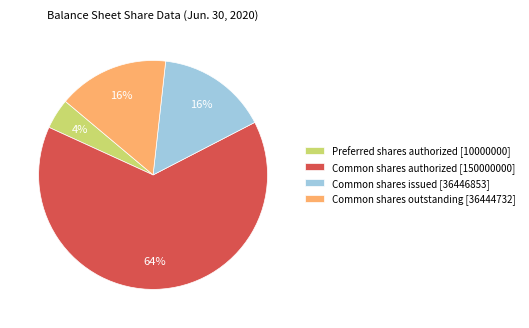

Between Common shares authorized [150000000] and Common shares issued [36446853], which is larger?

Common shares authorized [150000000]